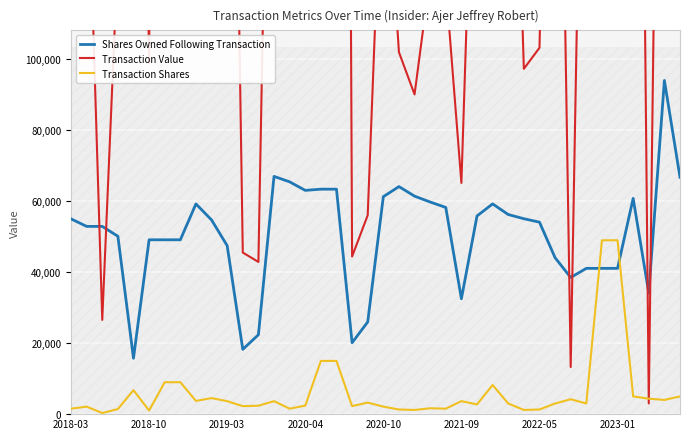

What is the value of the Shares Owned Following Transaction point at the 15th from the left?

65471